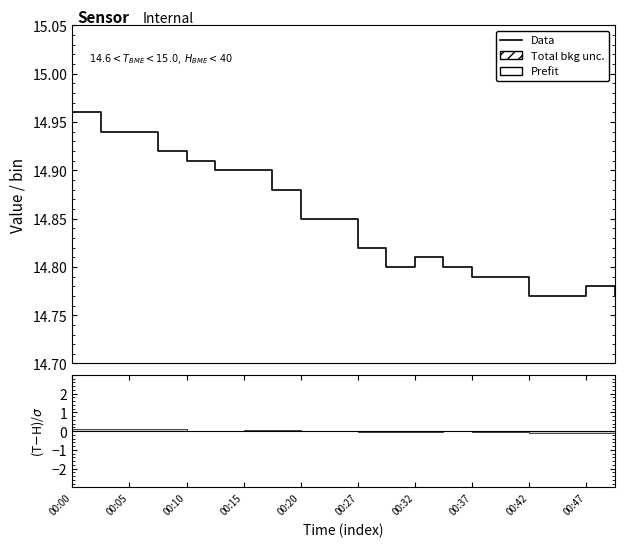

What position from the left is 17?

18